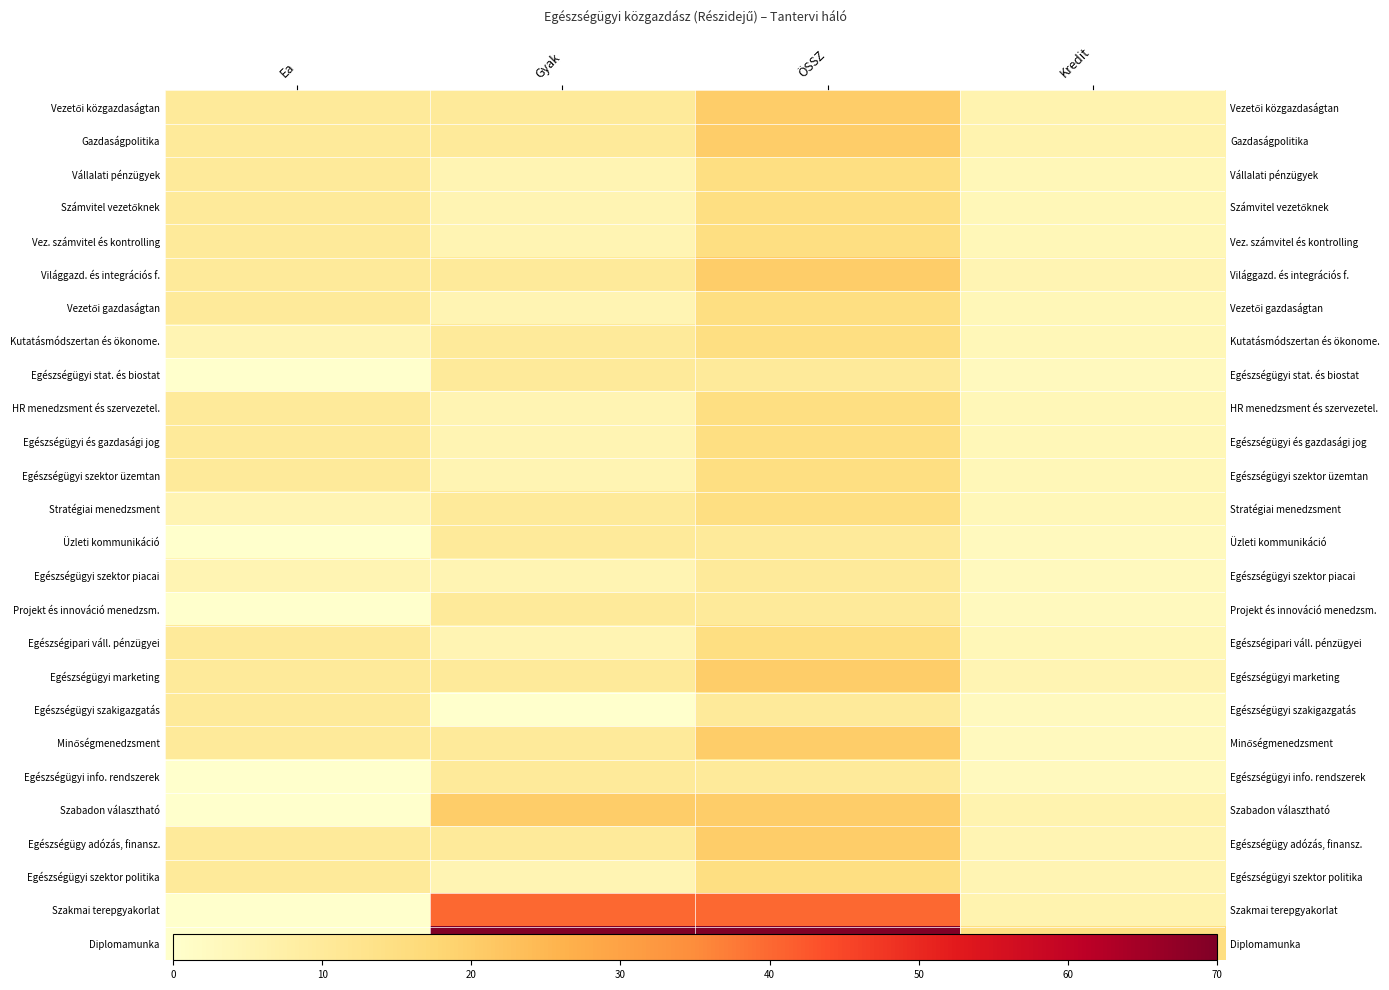

At how many categories does at least one series exceed 54?

2